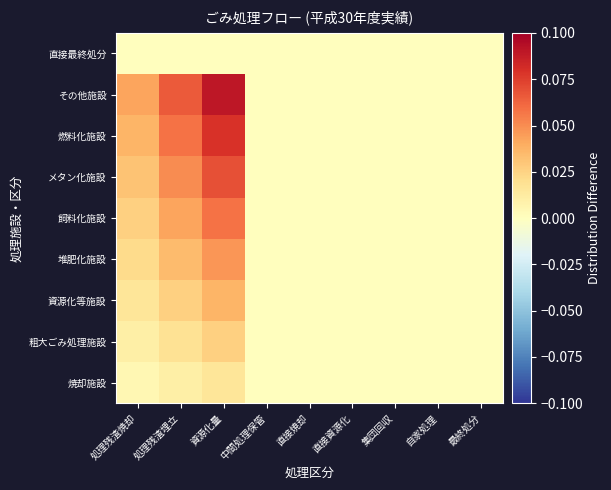

Reading right to left, what are all the values shown in this chart?

焼却施設: 最終処分=0.0	自家処理=0.0	集団回収=0.0	直接資源化=0.0	直接焼却=0.0	中間処理保管=0.0	資源化量=0.0	処理残渣埋立=0.0	処理残渣焼却=0.0
粗大ごみ処理施設: 最終処分=0.0	自家処理=0.0	集団回収=0.0	直接資源化=0.0	直接焼却=0.0	中間処理保管=0.0	資源化量=0.0	処理残渣埋立=0.0	処理残渣焼却=0.0
資源化等施設: 最終処分=0.0	自家処理=0.0	集団回収=0.0	直接資源化=0.0	直接焼却=0.0	中間処理保管=0.0	資源化量=0.0	処理残渣埋立=0.0	処理残渣焼却=0.0
堆肥化施設: 最終処分=0.0	自家処理=0.0	集団回収=0.0	直接資源化=0.0	直接焼却=0.0	中間処理保管=0.0	資源化量=0.0	処理残渣埋立=0.0	処理残渣焼却=0.0
飼料化施設: 最終処分=0.0	自家処理=0.0	集団回収=0.0	直接資源化=0.0	直接焼却=0.0	中間処理保管=0.0	資源化量=0.1	処理残渣埋立=0.0	処理残渣焼却=0.0
メタン化施設: 最終処分=0.0	自家処理=0.0	集団回収=0.0	直接資源化=0.0	直接焼却=0.0	中間処理保管=0.0	資源化量=0.1	処理残渣埋立=0.1	処理残渣焼却=0.0
燃料化施設: 最終処分=0.0	自家処理=0.0	集団回収=0.0	直接資源化=0.0	直接焼却=0.0	中間処理保管=0.0	資源化量=0.1	処理残渣埋立=0.1	処理残渣焼却=0.0
その他施設: 最終処分=0.0	自家処理=0.0	集団回収=0.0	直接資源化=0.0	直接焼却=0.0	中間処理保管=0.0	資源化量=0.1	処理残渣埋立=0.1	処理残渣焼却=0.0
直接最終処分: 最終処分=0.0	自家処理=0.0	集団回収=0.0	直接資源化=0.0	直接焼却=0.0	中間処理保管=0.0	資源化量=0.0	処理残渣埋立=0.0	処理残渣焼却=0.0